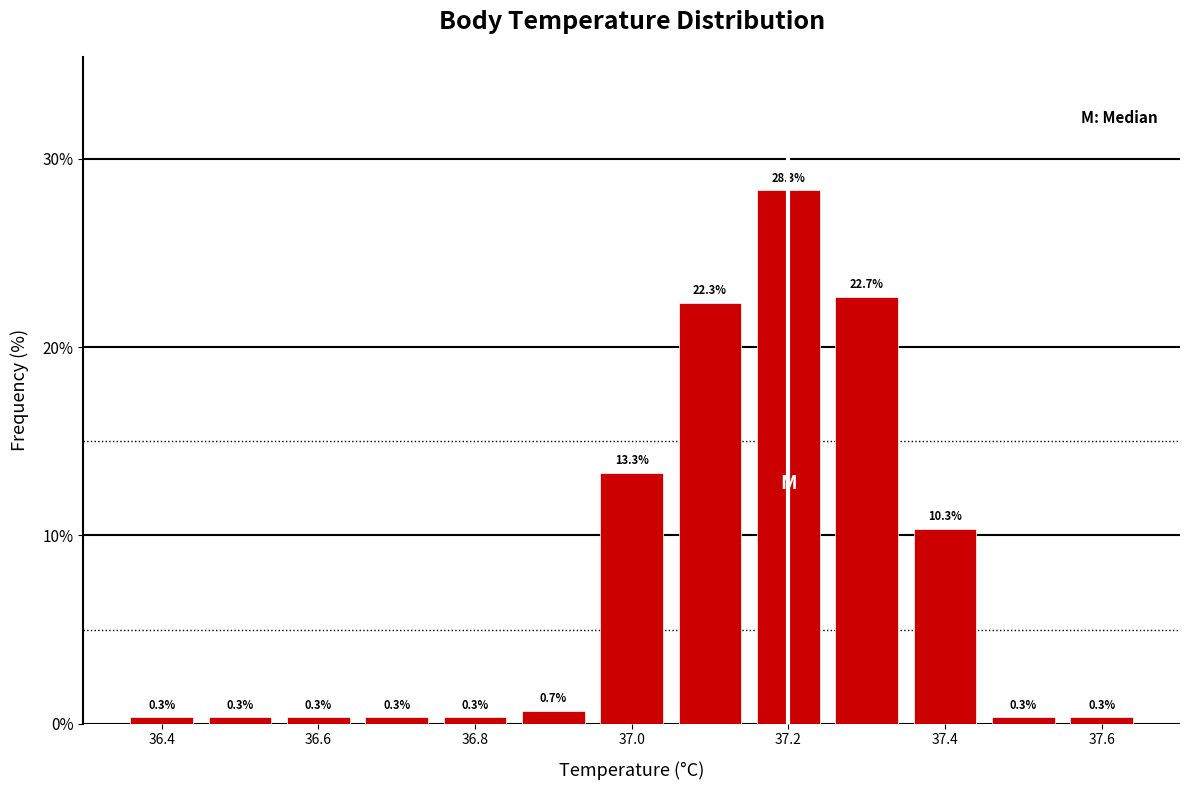

Reading left to right, list every bar in this chart as the range it spans on the x-axis followed by its height. The bar edges are not printed on the chart, so give them approximately, as read against the axis.

36.35 to 36.45: 0.3
36.45 to 36.55: 0.3
36.55 to 36.65: 0.3
36.65 to 36.75: 0.3
36.75 to 36.85: 0.3
36.85 to 36.95: 0.7
36.95 to 37.05: 13.3
37.05 to 37.15: 22.3
37.15 to 37.25: 28.3
37.25 to 37.35: 22.7
37.35 to 37.45: 10.3
37.45 to 37.55: 0.3
37.55 to 37.65: 0.3